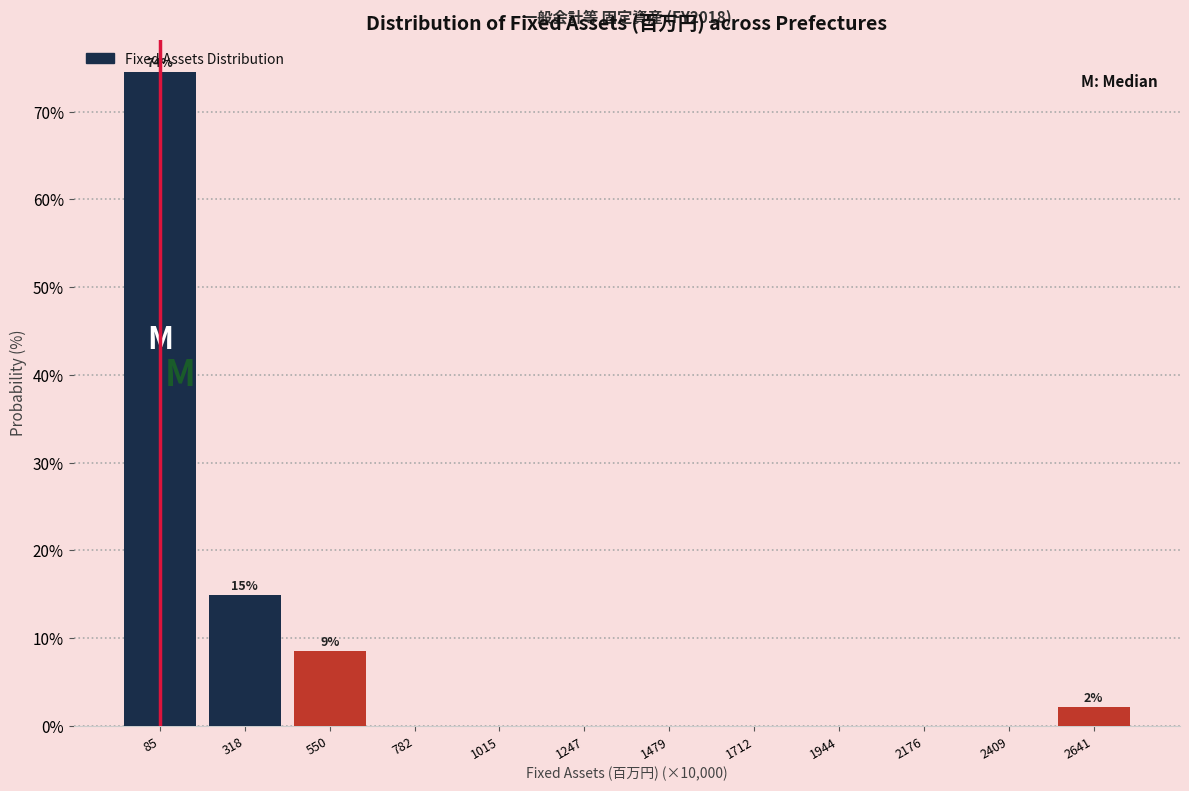

Reading right to left, extract all data points from this chart.

2641=2.1	2409=0.0	2176=0.0	1944=0.0	1712=0.0	1479=0.0	1247=0.0	1015=0.0	782=0.0	550=8.5	318=14.9	85=74.5